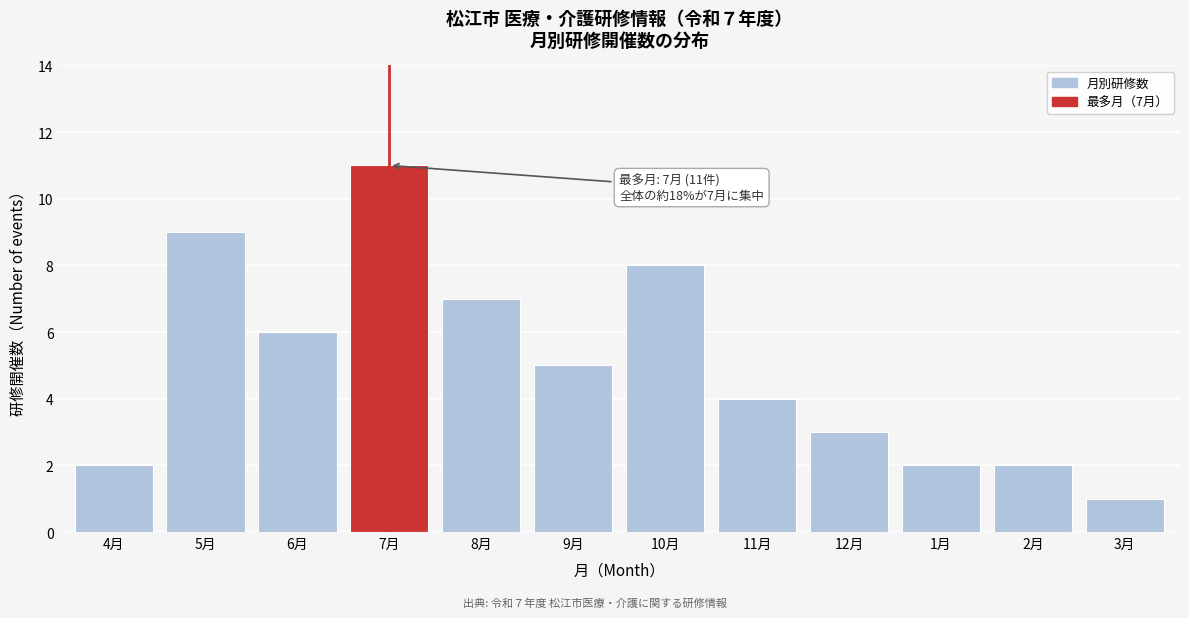

Reading left to right, what are all the values shown in this chart?

4月=2	5月=9	6月=6	7月=11	8月=7	9月=5	10月=8	11月=4	12月=3	1月=2	2月=2	3月=1